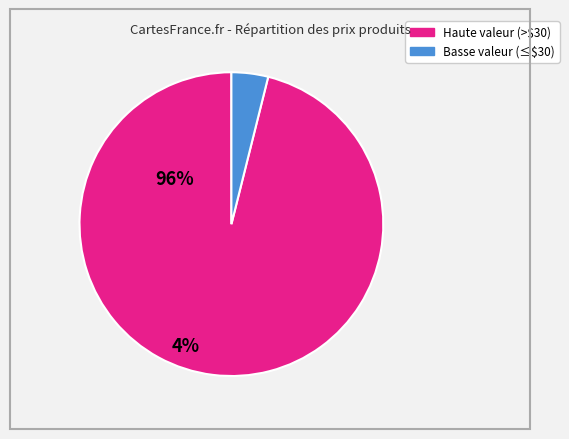

Does any single category account for the majority?

Yes